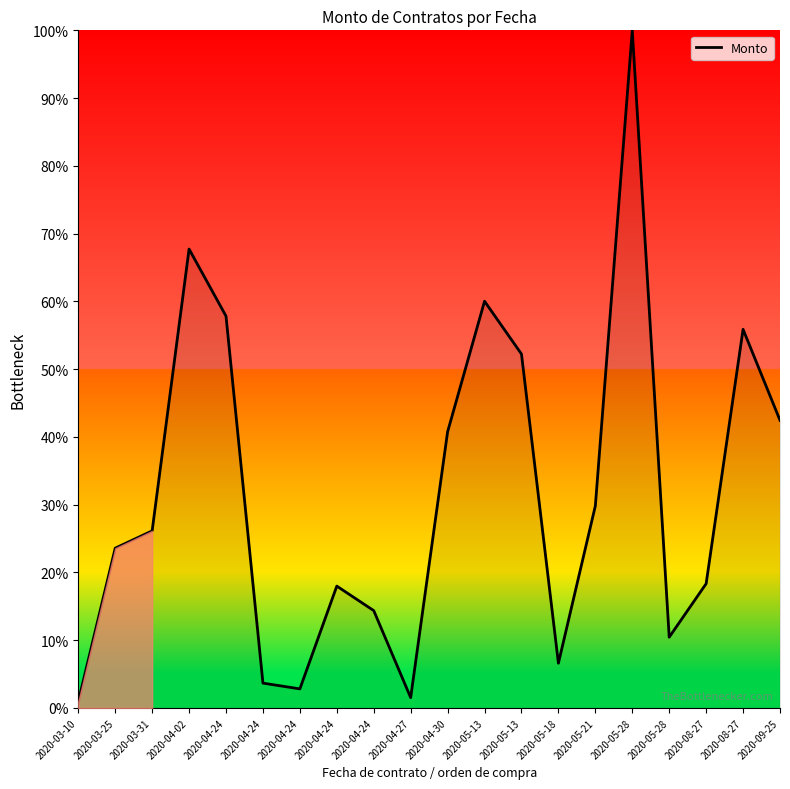

At which category does the chart reach its peak across all series?

2020-05-28